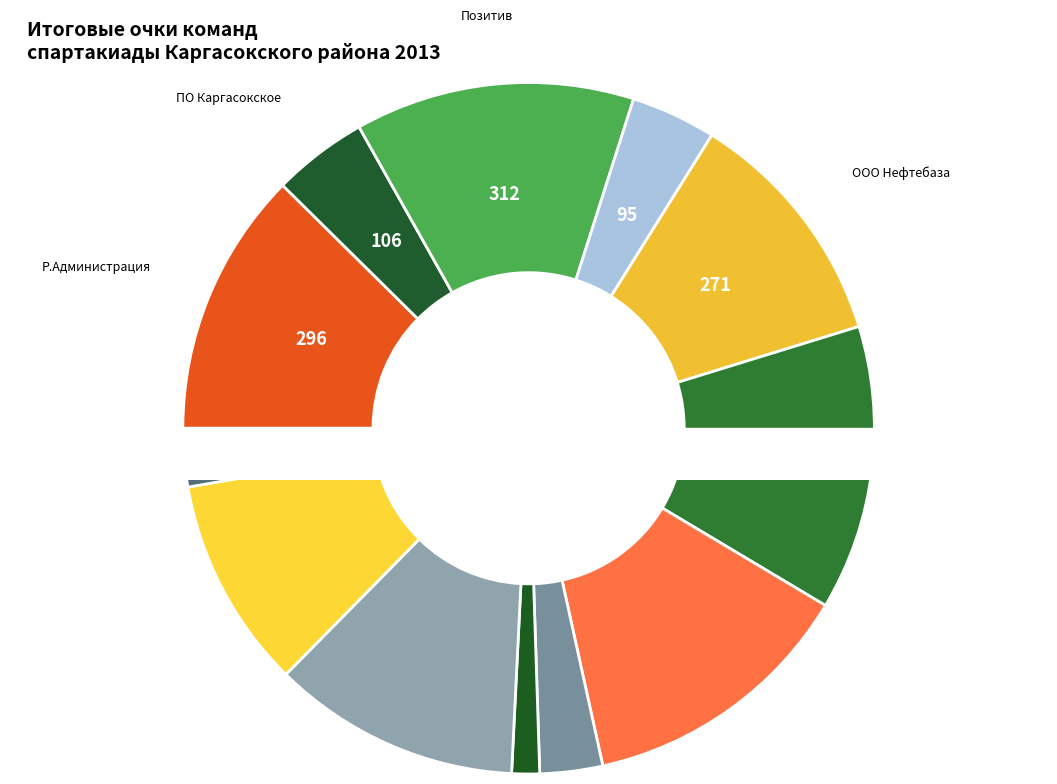

To the nearest percent, what is the combined percentage of Позитив and ДЮСШ?

16%